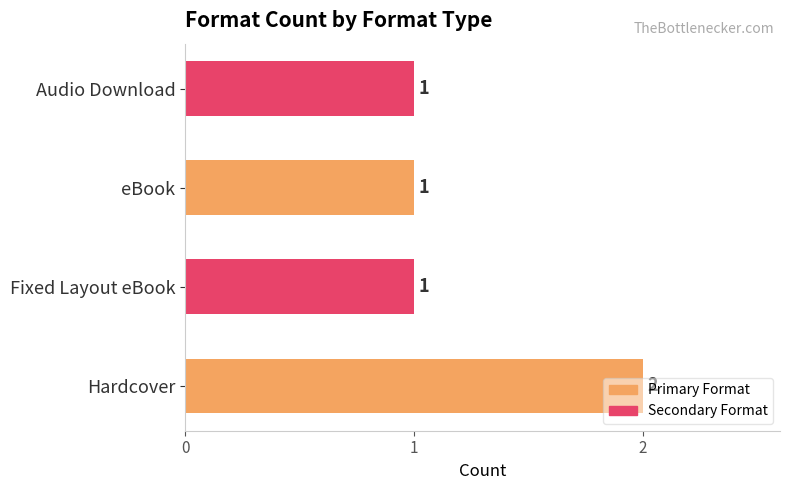

How many values are between 1 and 2?

4